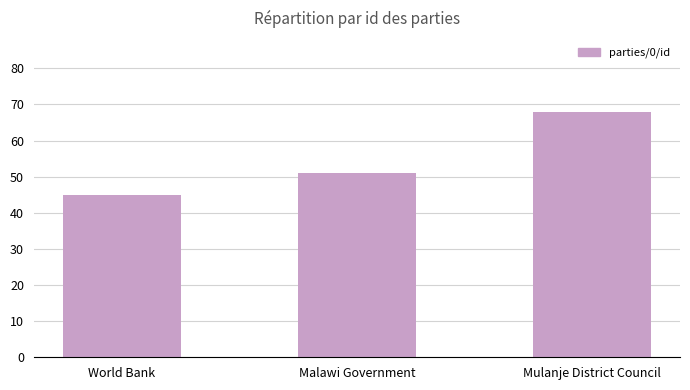

What is the value of the 2nd bar from the left?

51